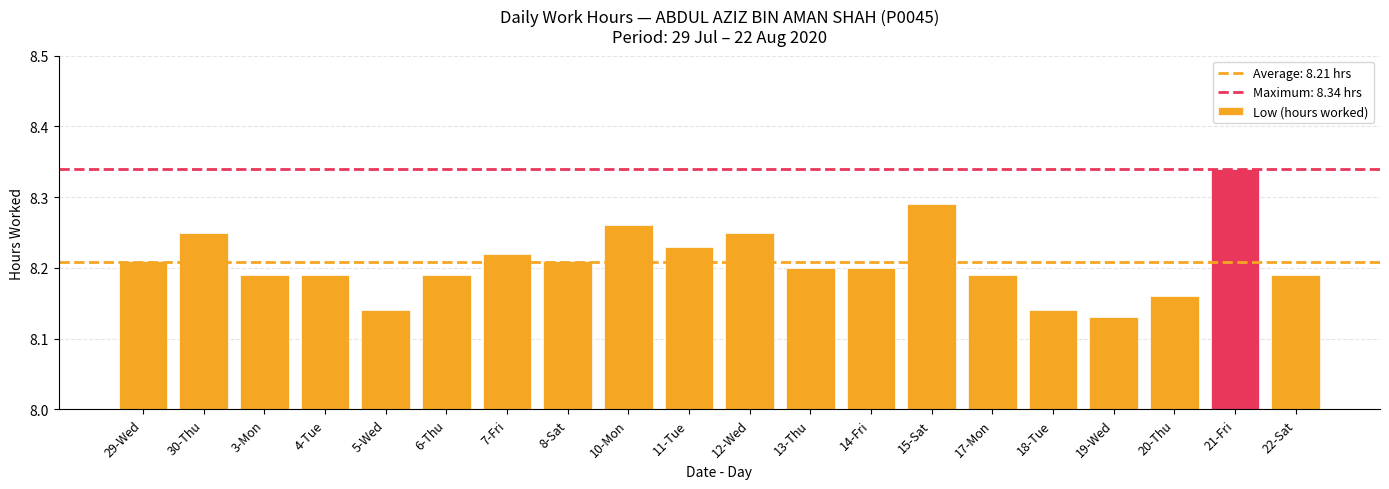

What is the sum of all values?

164.2